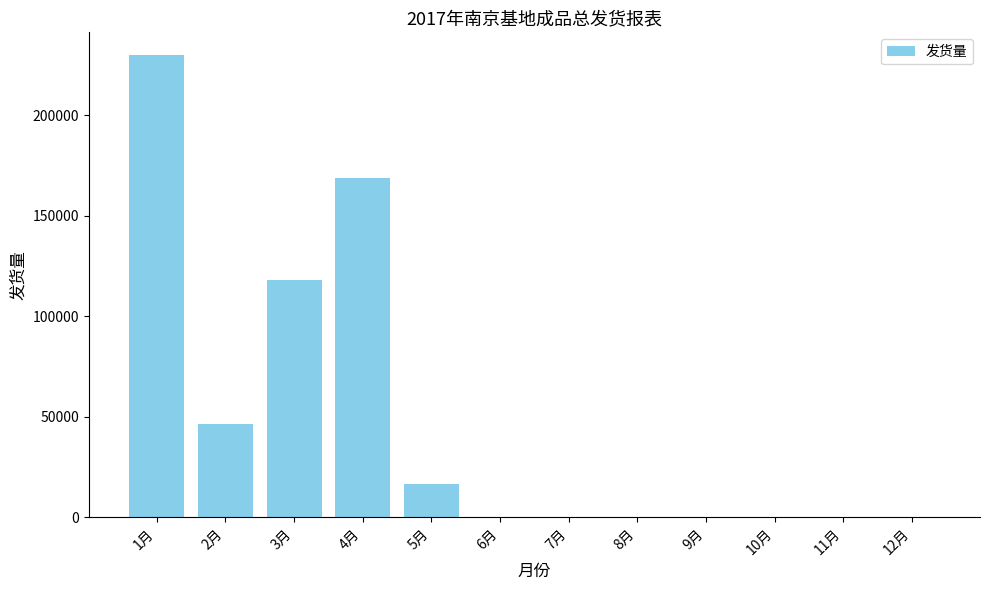

Are the bars horizontal?

No